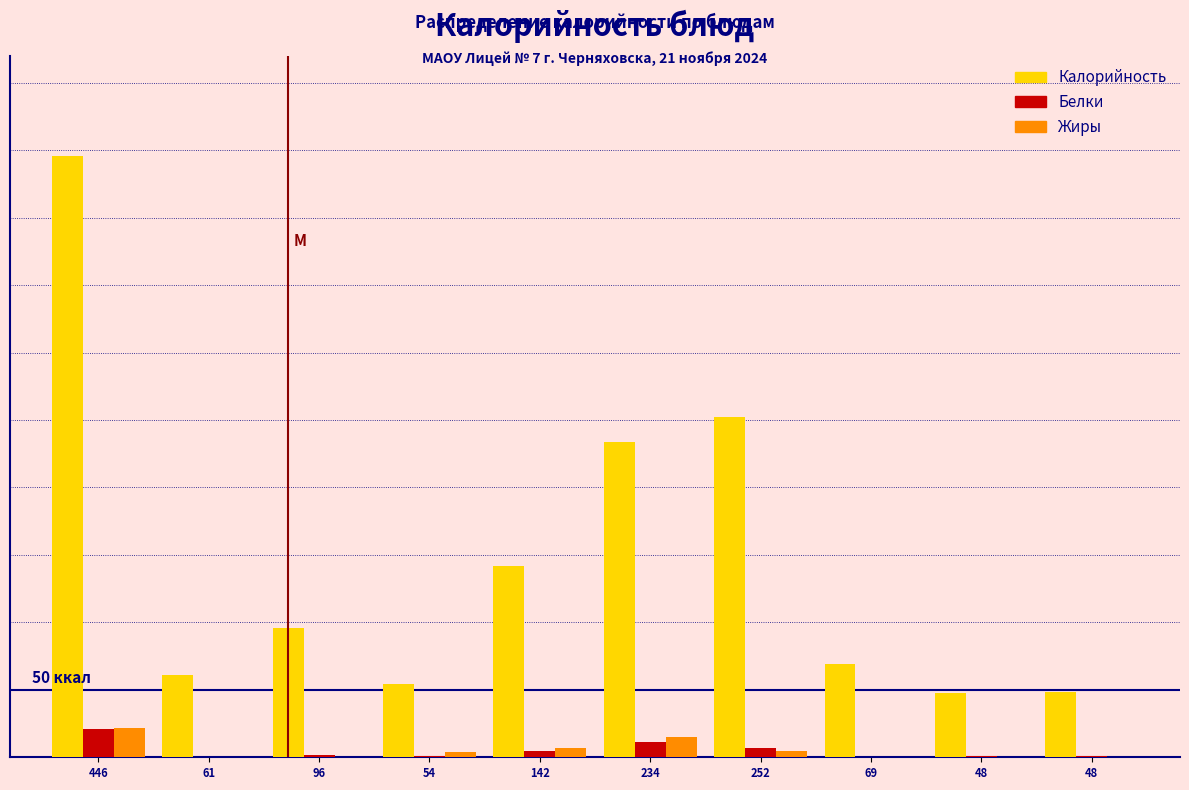

What are all the series names shown in the legend?

Калорийность, Белки, Жиры